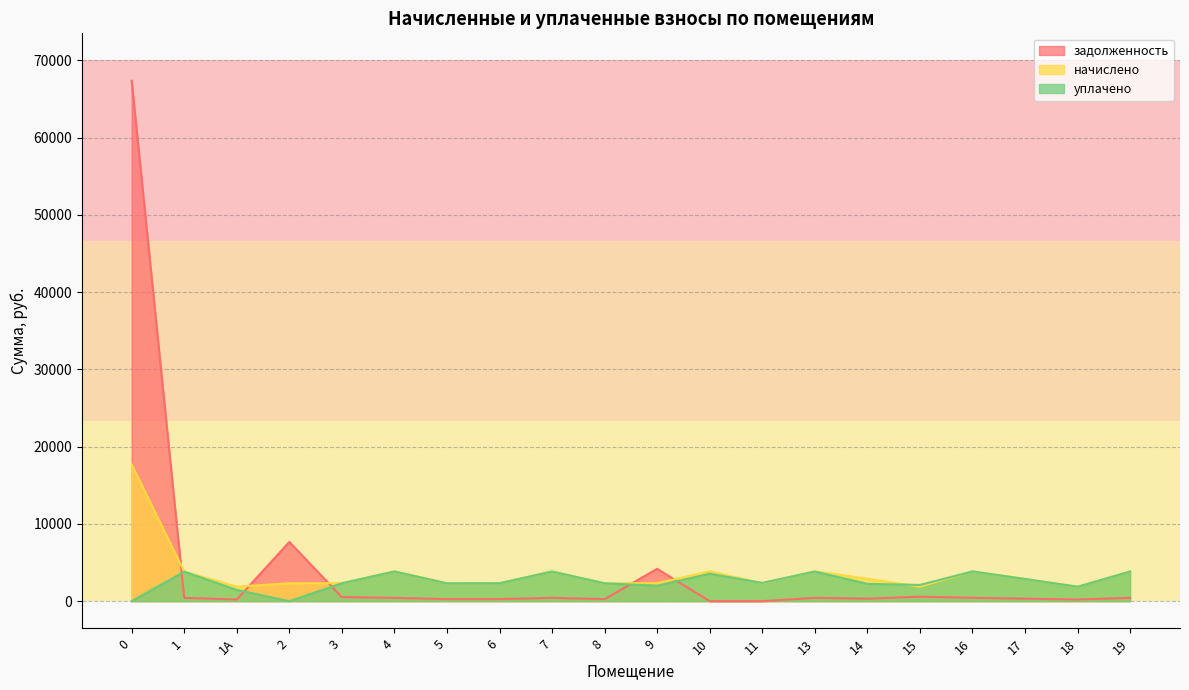

What is the total value across all series at 5?

4886.7